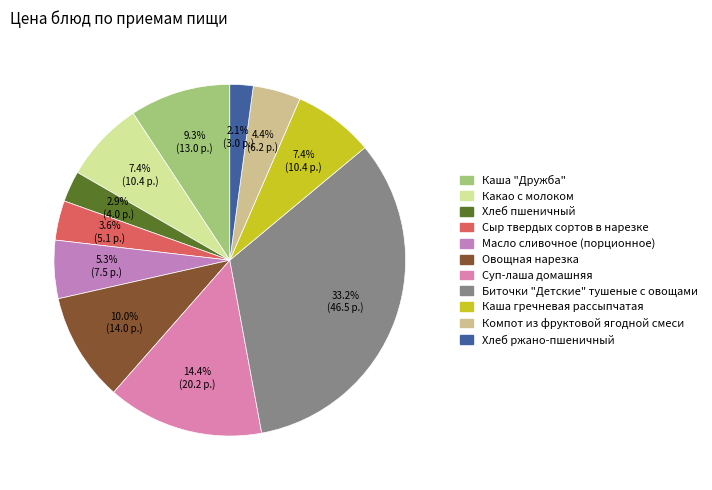

Count the number of slices in the pie.

11